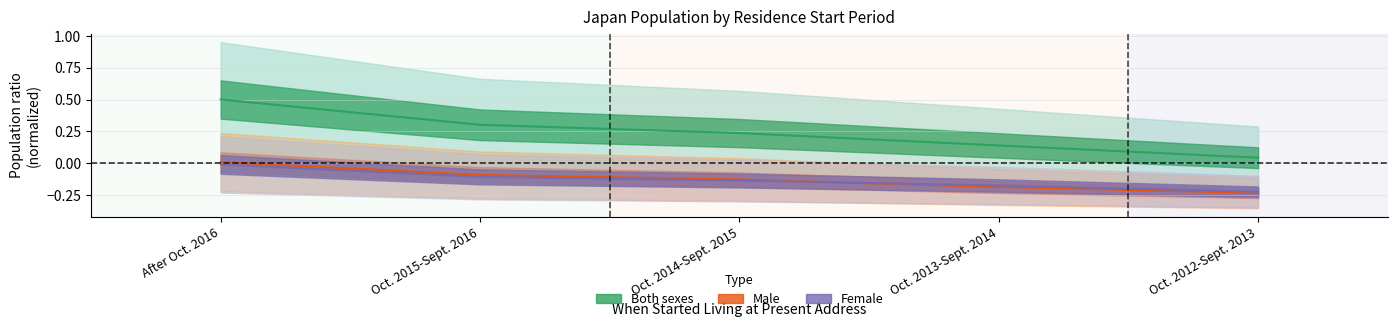

Which category has the highest value in the Male series?

After Oct. 2016